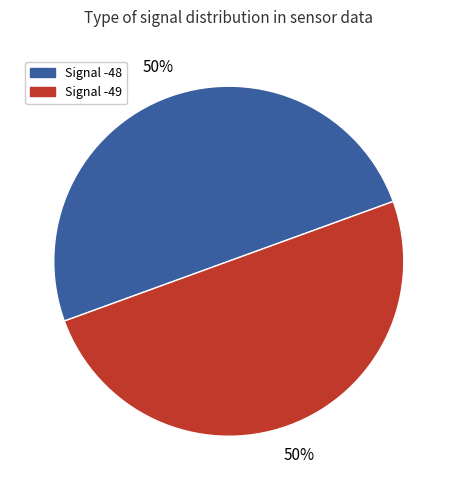

Count the number of slices in the pie.

2